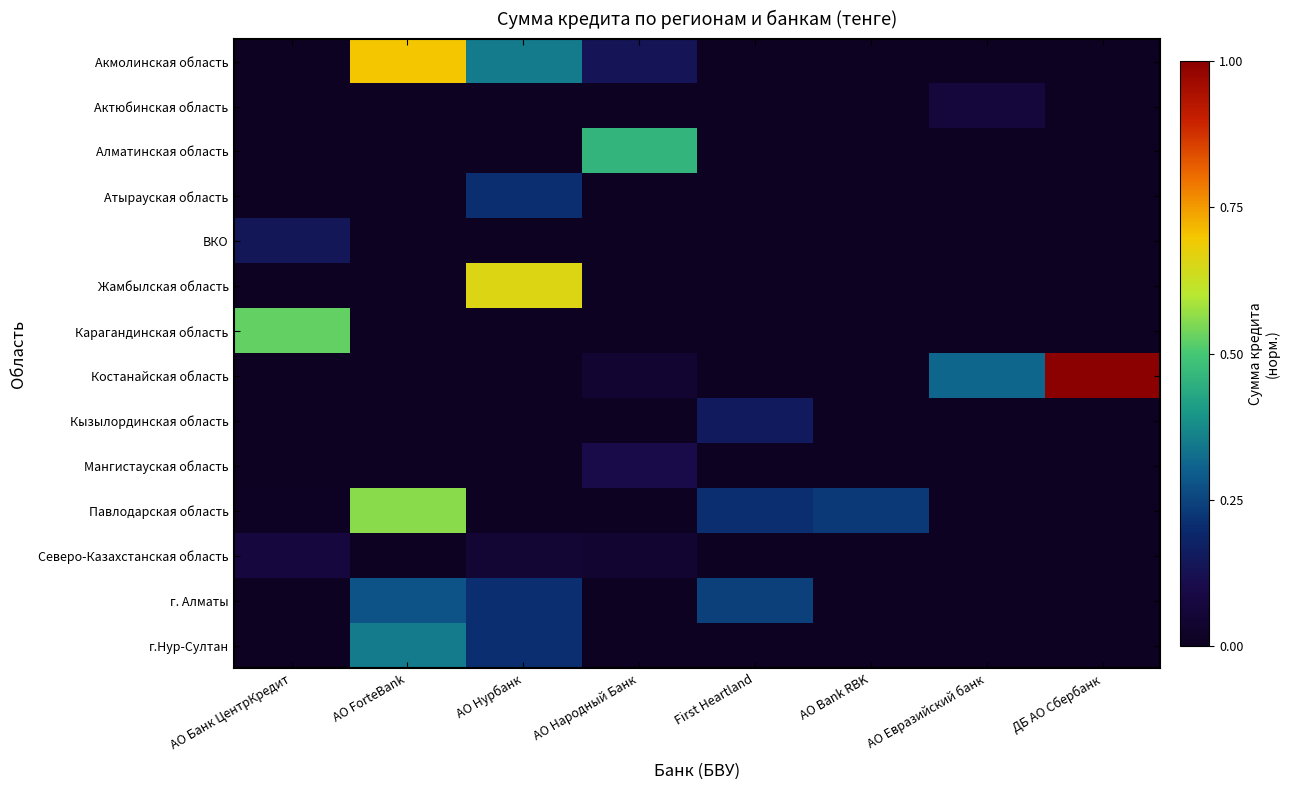

Which series has the largest total across all categories?

Костанайская область